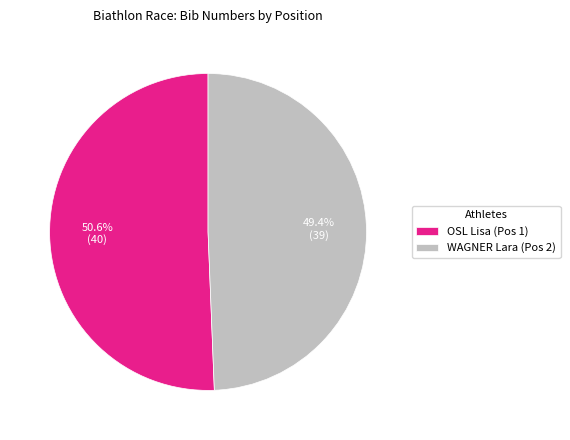

Is it true that OSL Lisa (Pos 1) is 51% of the pie?

True